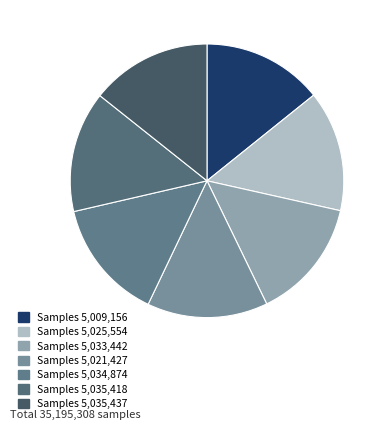

How many slices are in this pie chart?

7